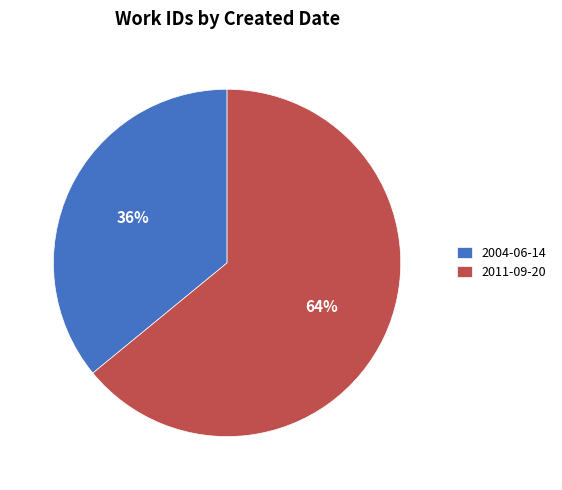

What is the ratio of the value at 2011-09-20 to the value at 2004-06-14?

1.8